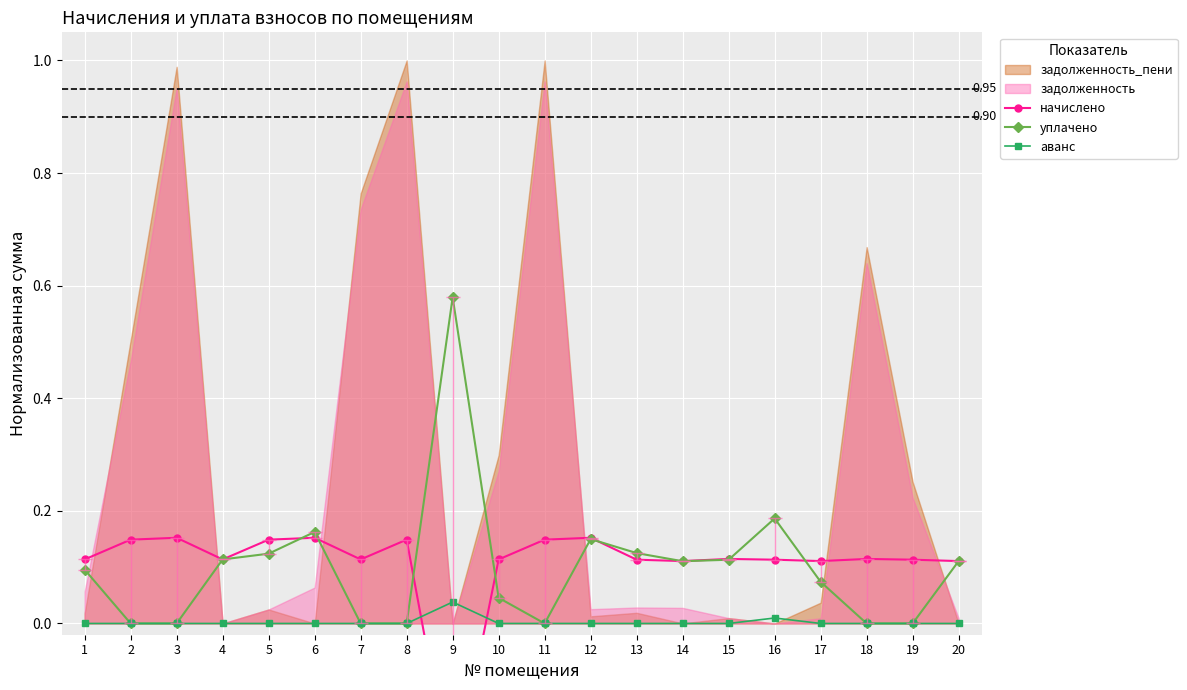

How many categories are shown in the chart?

20